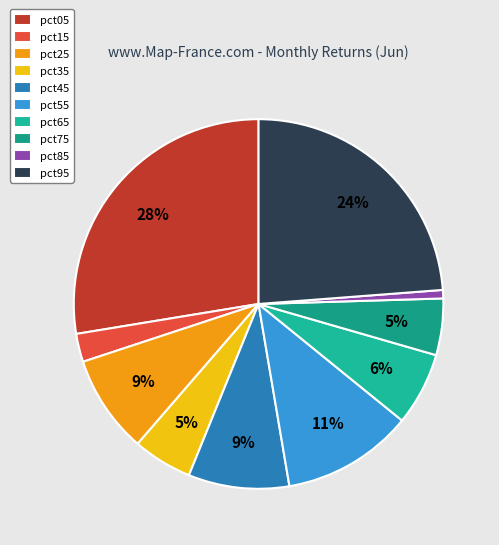

What percentage do pct45 and pct55 together represent?

20.3%